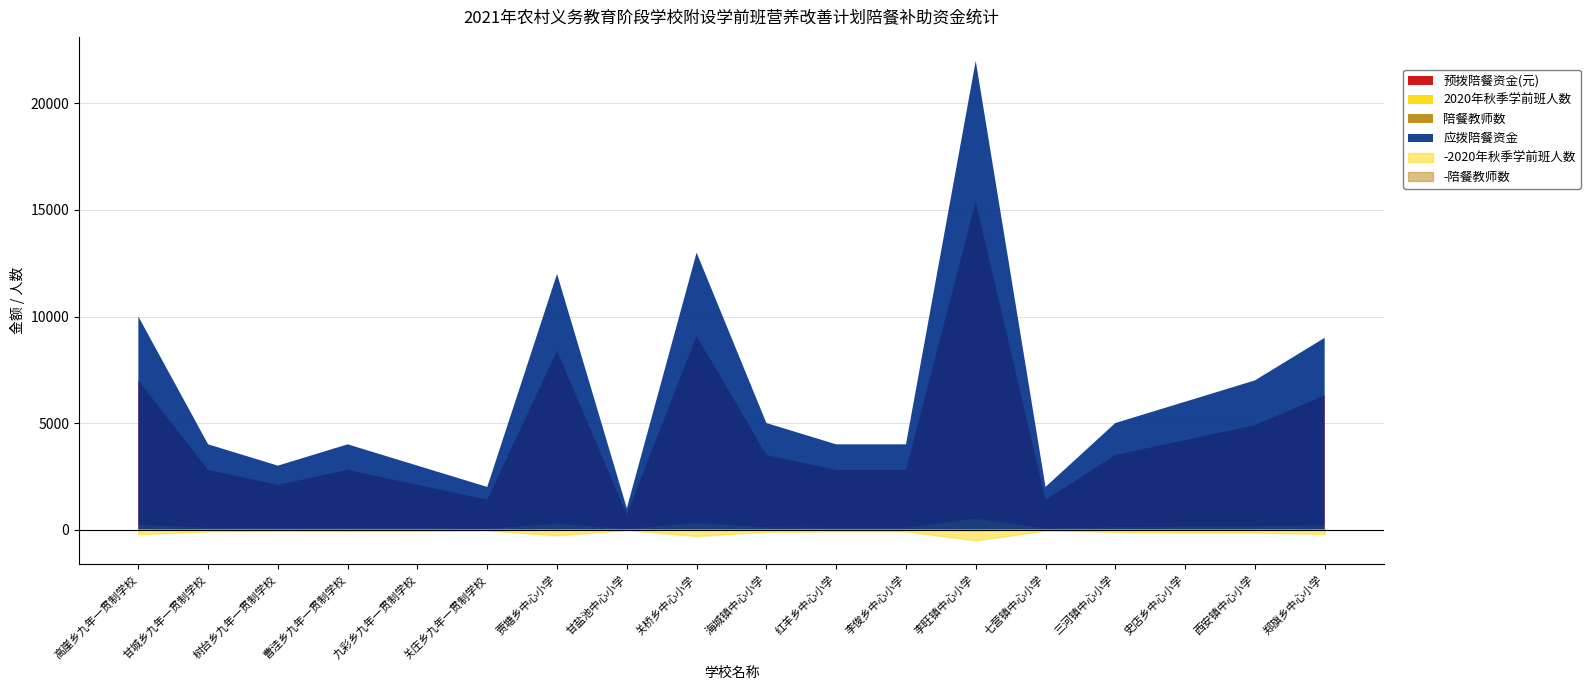

At which category is the sum across all series the highest?

李旺镇中心小学